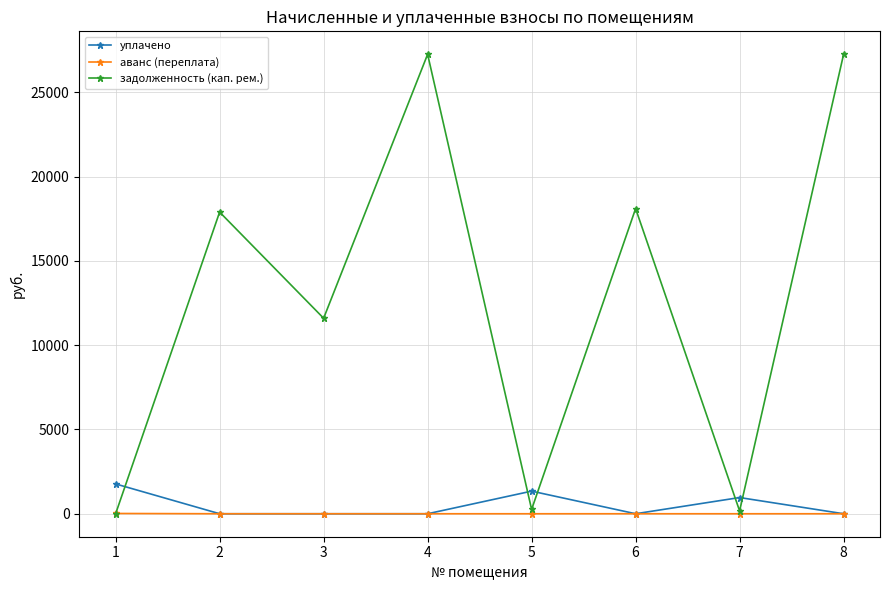

How many categories are shown in the chart?

8